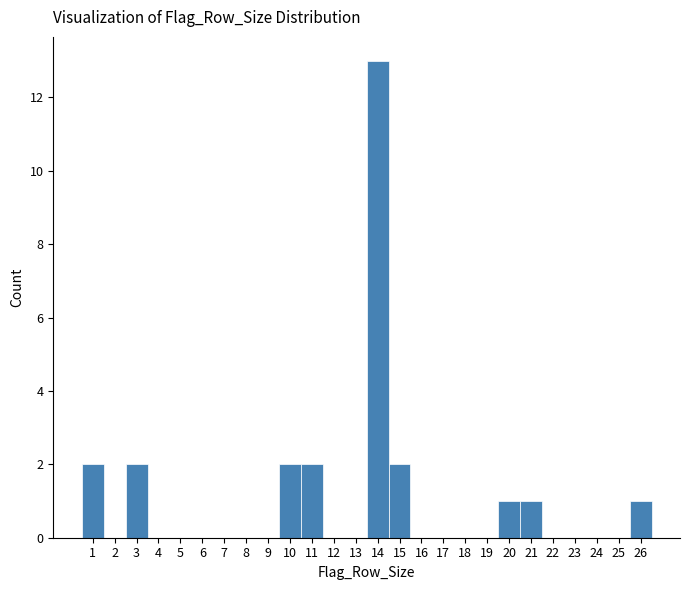

Reading left to right, extract all data points from this chart.

1=2	2=0	3=2	4=0	5=0	6=0	7=0	8=0	9=0	10=2	11=2	12=0	13=0	14=13	15=2	16=0	17=0	18=0	19=0	20=1	21=1	22=0	23=0	24=0	25=0	26=1